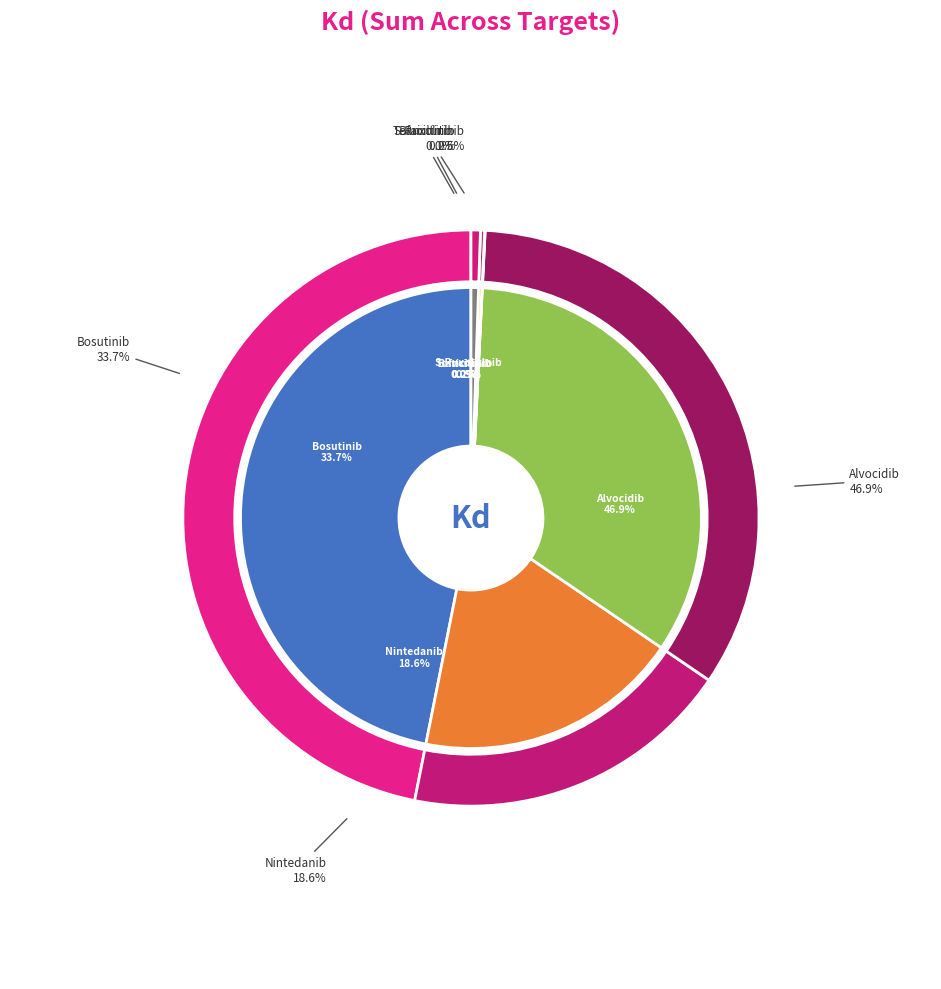

Count the number of slices in the pie.

6